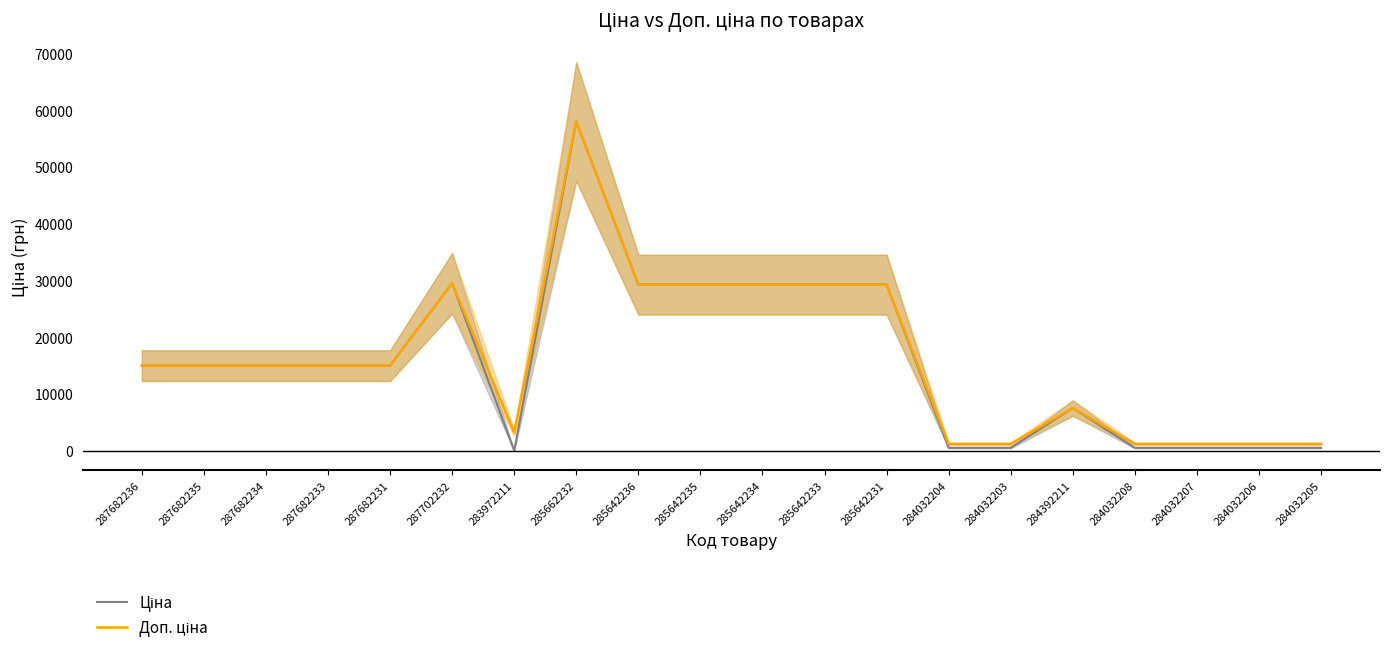

At which label does Доп. ціна first exceed 15019?

287682236